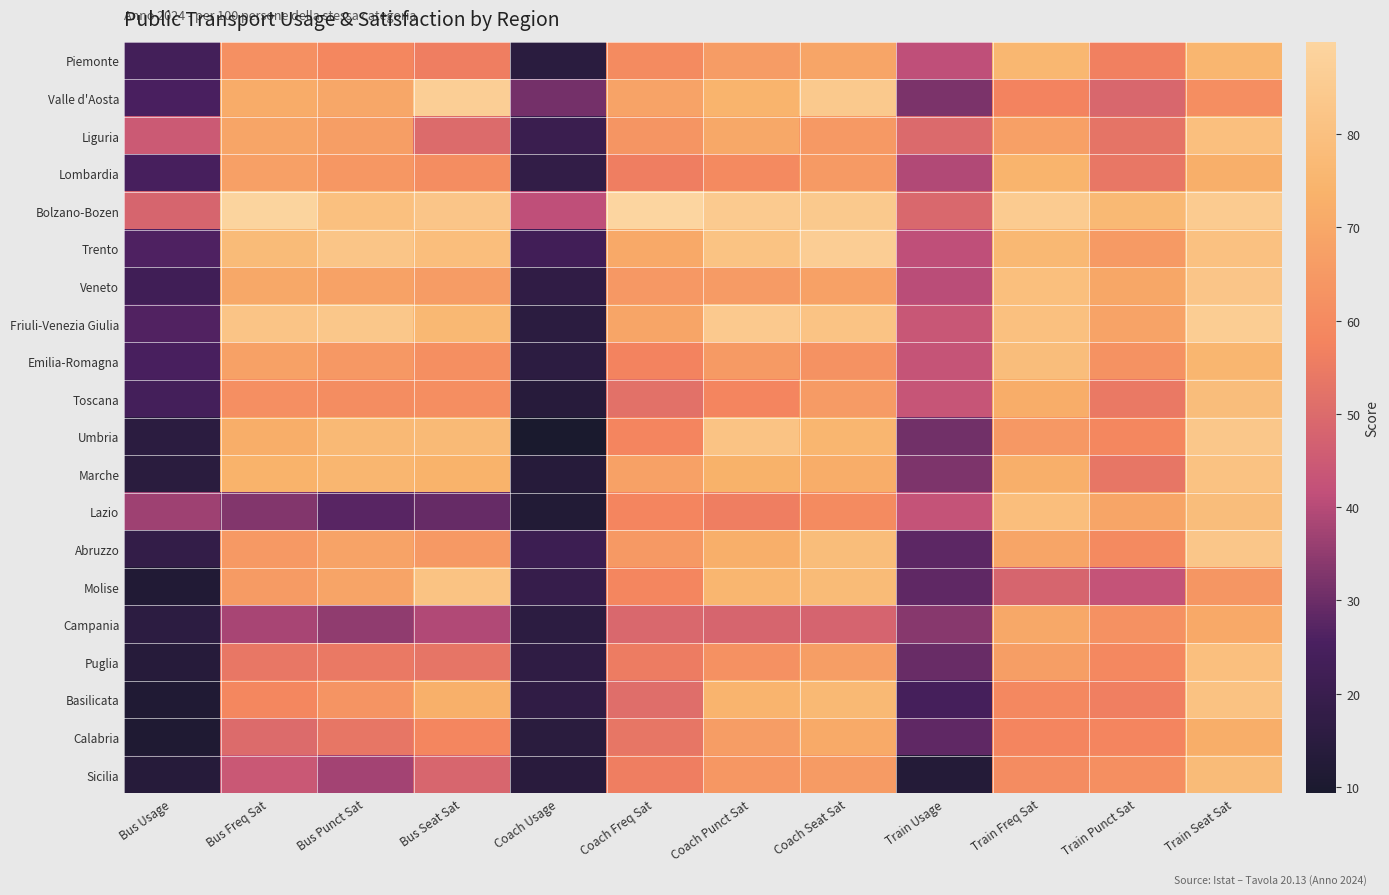

Reading left to right, list all the values displayed in this chart.

Piemonte: Bus Usage=23.2	Bus Freq Sat=62.0	Bus Punct Sat=59.0	Bus Seat Sat=55.9	Coach Usage=15.1	Coach Freq Sat=60.2	Coach Punct Sat=66.0	Coach Seat Sat=69.0	Train Usage=41.4	Train Freq Sat=75.7	Train Punct Sat=56.7	Train Seat Sat=75.4
Valle d'Aosta: Bus Usage=25.3	Bus Freq Sat=71.5	Bus Punct Sat=70.0	Bus Seat Sat=86.5	Coach Usage=31.2	Coach Freq Sat=68.2	Coach Punct Sat=74.3	Coach Seat Sat=84.0	Train Usage=32.2	Train Freq Sat=57.7	Train Punct Sat=48.7	Train Seat Sat=61.0
Liguria: Bus Usage=44.6	Bus Freq Sat=69.0	Bus Punct Sat=66.7	Bus Seat Sat=50.2	Coach Usage=20.3	Coach Freq Sat=63.5	Coach Punct Sat=70.2	Coach Seat Sat=64.8	Train Usage=49.7	Train Freq Sat=67.3	Train Punct Sat=52.8	Train Seat Sat=79.7
Lombardia: Bus Usage=24.7	Bus Freq Sat=67.3	Bus Punct Sat=64.3	Bus Seat Sat=60.8	Coach Usage=17.6	Coach Freq Sat=56.2	Coach Punct Sat=59.7	Coach Seat Sat=65.1	Train Usage=39.3	Train Freq Sat=74.4	Train Punct Sat=53.7	Train Seat Sat=72.3
Bolzano-Bozen: Bus Usage=48.2	Bus Freq Sat=89.5	Bus Punct Sat=80.1	Bus Seat Sat=82.4	Coach Usage=41.4	Coach Freq Sat=89.9	Coach Punct Sat=84.7	Coach Seat Sat=84.0	Train Usage=49.2	Train Freq Sat=85.0	Train Punct Sat=76.6	Train Seat Sat=85.1
Trento: Bus Usage=26.0	Bus Freq Sat=77.8	Bus Punct Sat=82.3	Bus Seat Sat=79.0	Coach Usage=22.6	Coach Freq Sat=70.5	Coach Punct Sat=81.3	Coach Seat Sat=86.3	Train Usage=41.4	Train Freq Sat=76.1	Train Punct Sat=65.2	Train Seat Sat=80.5
Veneto: Bus Usage=22.5	Bus Freq Sat=70.3	Bus Punct Sat=68.1	Bus Seat Sat=66.1	Coach Usage=17.0	Coach Freq Sat=64.6	Coach Punct Sat=65.9	Coach Seat Sat=67.8	Train Usage=40.7	Train Freq Sat=79.2	Train Punct Sat=69.6	Train Seat Sat=82.4
Friuli-Venezia Giulia: Bus Usage=26.4	Bus Freq Sat=82.0	Bus Punct Sat=83.2	Bus Seat Sat=76.2	Coach Usage=15.3	Coach Freq Sat=69.1	Coach Punct Sat=84.3	Coach Seat Sat=81.5	Train Usage=43.8	Train Freq Sat=80.1	Train Punct Sat=68.2	Train Seat Sat=86.1
Emilia-Romagna: Bus Usage=24.9	Bus Freq Sat=67.6	Bus Punct Sat=64.5	Bus Seat Sat=61.5	Coach Usage=15.6	Coach Freq Sat=57.5	Coach Punct Sat=65.2	Coach Seat Sat=62.7	Train Usage=42.8	Train Freq Sat=78.7	Train Punct Sat=62.8	Train Seat Sat=75.4
Toscana: Bus Usage=23.7	Bus Freq Sat=61.8	Bus Punct Sat=60.9	Bus Seat Sat=61.1	Coach Usage=14.0	Coach Freq Sat=52.1	Coach Punct Sat=58.4	Coach Seat Sat=65.7	Train Usage=43.0	Train Freq Sat=71.7	Train Punct Sat=54.4	Train Seat Sat=78.8
Umbria: Bus Usage=15.3	Bus Freq Sat=72.2	Bus Punct Sat=76.8	Bus Seat Sat=77.2	Coach Usage=9.3	Coach Freq Sat=58.3	Coach Punct Sat=81.7	Coach Seat Sat=75.2	Train Usage=31.0	Train Freq Sat=64.4	Train Punct Sat=58.8	Train Seat Sat=83.1
Marche: Bus Usage=14.9	Bus Freq Sat=73.7	Bus Punct Sat=75.3	Bus Seat Sat=73.6	Coach Usage=13.4	Coach Freq Sat=67.6	Coach Punct Sat=73.4	Coach Seat Sat=71.7	Train Usage=32.4	Train Freq Sat=72.4	Train Punct Sat=53.6	Train Seat Sat=81.0
Lazio: Bus Usage=36.9	Bus Freq Sat=33.2	Bus Punct Sat=27.4	Bus Seat Sat=29.2	Coach Usage=12.4	Coach Freq Sat=58.3	Coach Punct Sat=55.9	Coach Seat Sat=60.0	Train Usage=42.6	Train Freq Sat=79.1	Train Punct Sat=69.0	Train Seat Sat=78.6
Abruzzo: Bus Usage=18.0	Bus Freq Sat=64.9	Bus Punct Sat=68.2	Bus Seat Sat=65.0	Coach Usage=21.1	Coach Freq Sat=65.0	Coach Punct Sat=72.4	Coach Seat Sat=78.5	Train Usage=28.1	Train Freq Sat=68.9	Train Punct Sat=59.8	Train Seat Sat=82.9
Molise: Bus Usage=11.9	Bus Freq Sat=65.5	Bus Punct Sat=68.8	Bus Seat Sat=81.2	Coach Usage=19.0	Coach Freq Sat=58.7	Coach Punct Sat=75.2	Coach Seat Sat=77.6	Train Usage=28.3	Train Freq Sat=48.2	Train Punct Sat=42.6	Train Seat Sat=63.8
Campania: Bus Usage=15.7	Bus Freq Sat=38.0	Bus Punct Sat=35.1	Bus Seat Sat=39.5	Coach Usage=15.7	Coach Freq Sat=49.1	Coach Punct Sat=48.1	Coach Seat Sat=47.8	Train Usage=33.6	Train Freq Sat=70.3	Train Punct Sat=62.4	Train Seat Sat=70.5
Puglia: Bus Usage=13.4	Bus Freq Sat=53.8	Bus Punct Sat=54.4	Bus Seat Sat=53.2	Coach Usage=16.6	Coach Freq Sat=55.5	Coach Punct Sat=62.3	Coach Seat Sat=66.7	Train Usage=29.6	Train Freq Sat=66.9	Train Punct Sat=59.3	Train Seat Sat=79.8
Basilicata: Bus Usage=11.7	Bus Freq Sat=58.8	Bus Punct Sat=63.3	Bus Seat Sat=72.6	Coach Usage=16.9	Coach Freq Sat=50.9	Coach Punct Sat=74.7	Coach Seat Sat=76.6	Train Usage=24.0	Train Freq Sat=59.1	Train Punct Sat=56.3	Train Seat Sat=80.9
Calabria: Bus Usage=11.4	Bus Freq Sat=50.2	Bus Punct Sat=53.6	Bus Seat Sat=58.6	Coach Usage=14.7	Coach Freq Sat=53.4	Coach Punct Sat=66.4	Coach Seat Sat=70.9	Train Usage=28.4	Train Freq Sat=58.3	Train Punct Sat=58.4	Train Seat Sat=72.0
Sicilia: Bus Usage=13.5	Bus Freq Sat=44.0	Bus Punct Sat=37.5	Bus Seat Sat=48.6	Coach Usage=14.4	Coach Freq Sat=56.1	Coach Punct Sat=64.1	Coach Seat Sat=65.6	Train Usage=13.0	Train Freq Sat=60.4	Train Punct Sat=61.5	Train Seat Sat=77.7